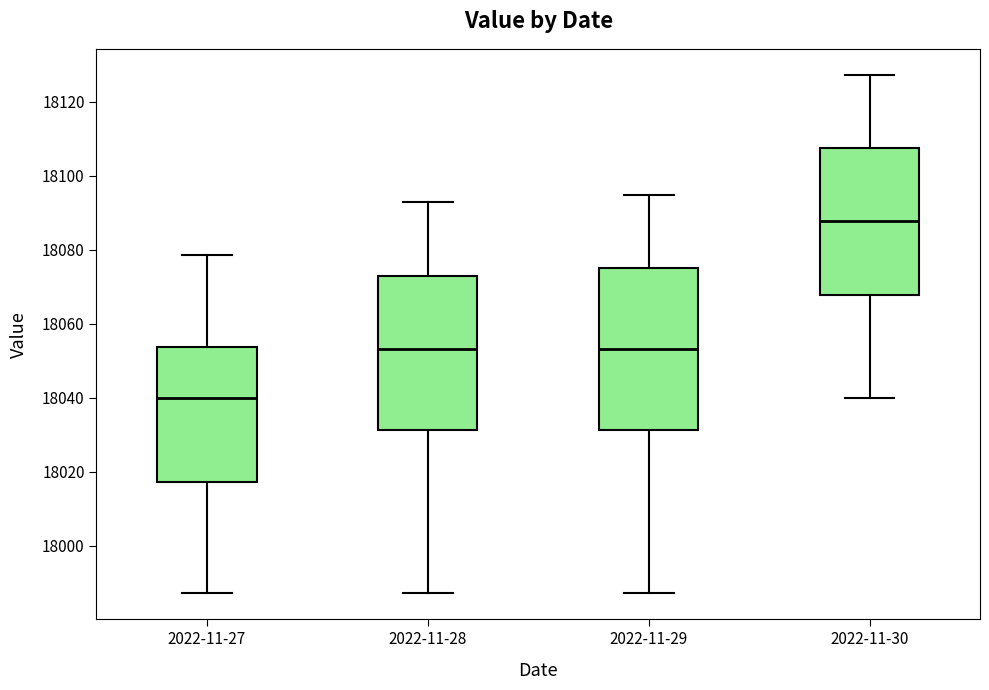

Reading left to right, transcribe this box plot: for each box, give where its median line is, the range the box spans, and where its two whiskers end, as read against the y-axis. The values are not printed on the chart, so give them approximately, as read against the axis.

2022-11-27: median 18040, box 18018 to 18054, whiskers 17988 to 18078
2022-11-28: median 18054, box 18032 to 18074, whiskers 17988 to 18092
2022-11-29: median 18054, box 18032 to 18076, whiskers 17988 to 18094
2022-11-30: median 18088, box 18068 to 18108, whiskers 18040 to 18128